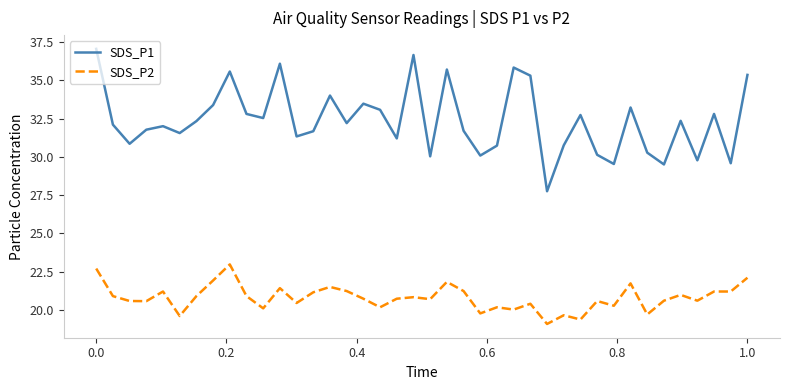

At how many categories does at least one series exceed 19?

40